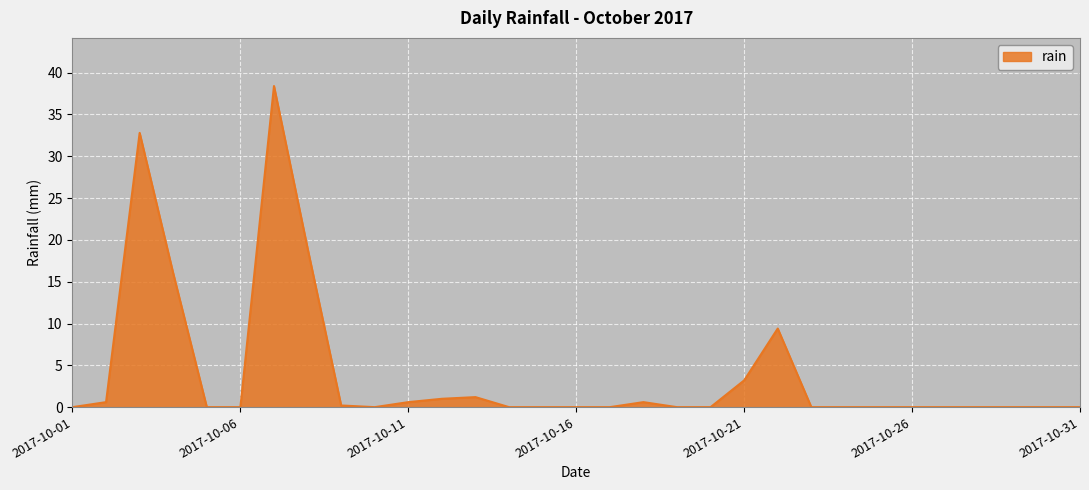

What is the greatest value displayed?

38.4